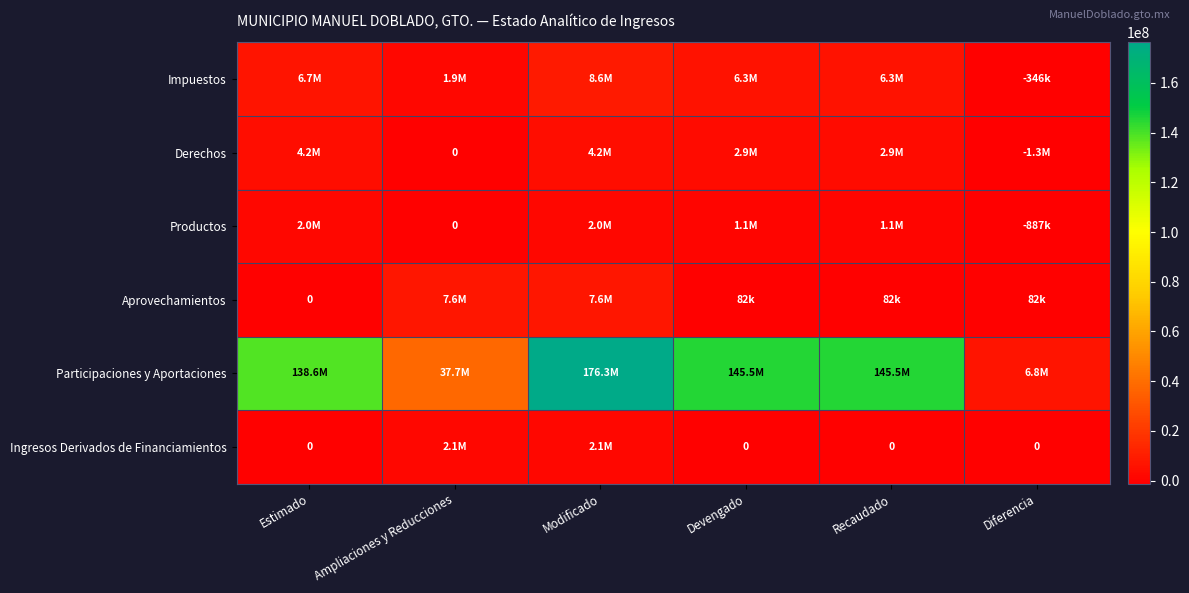

Is it true that Participaciones y Aportaciones equals 264948845.4 at Modificado?

False